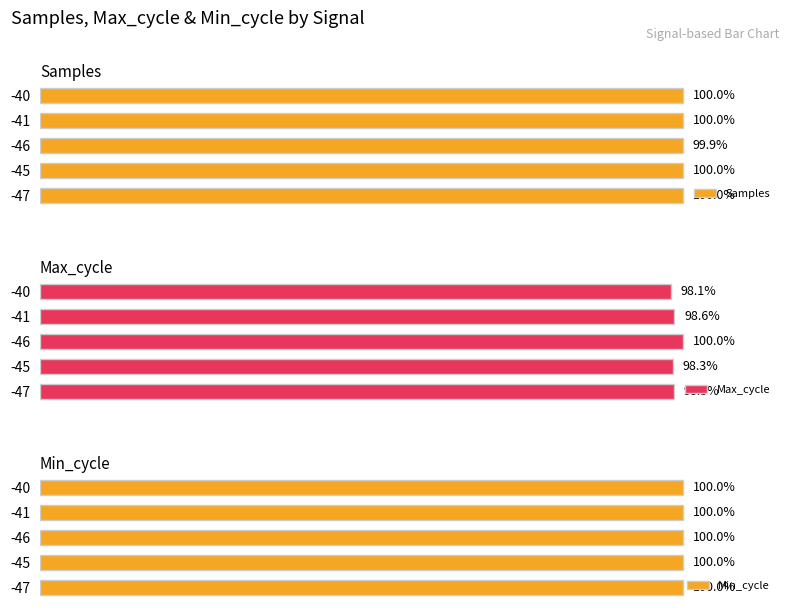

What is the average value of the Samples series?

100.0